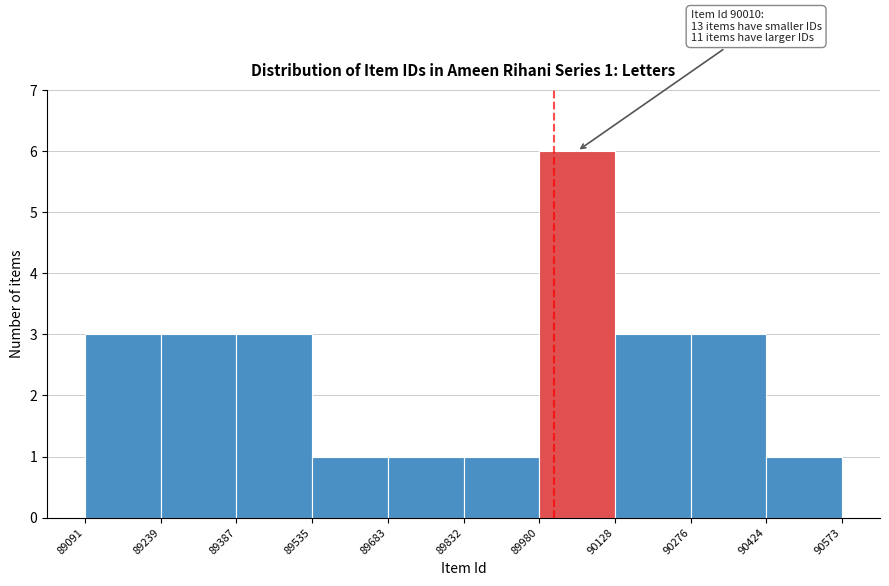

Over which range of the x-axis is the bar tallest?

89980 to 90128